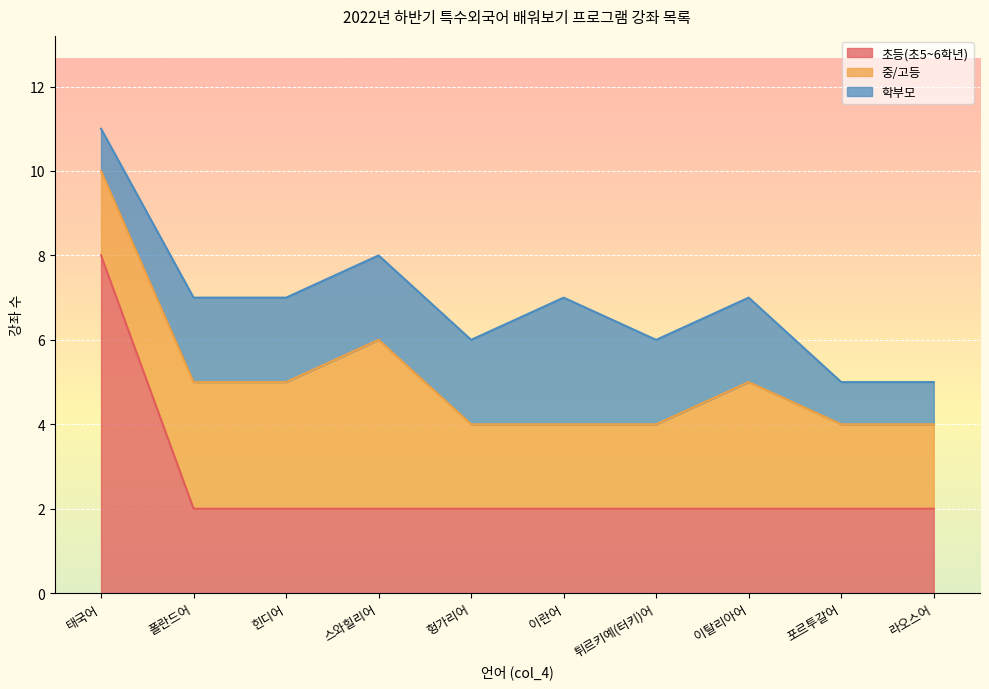

True or false: 학부모 and 초등(초5~6학년) cross at least once.

False